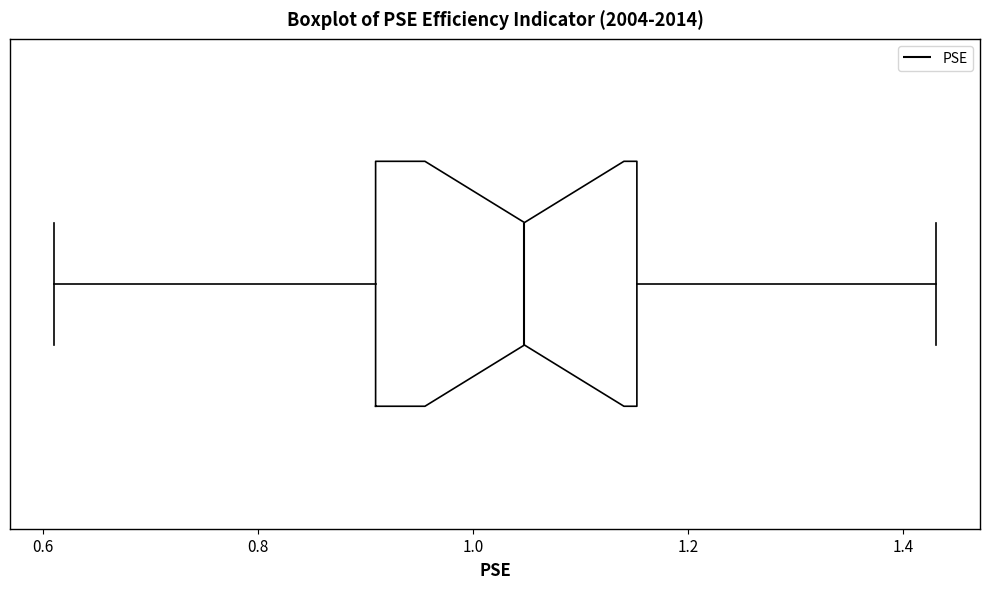

Where does the right whisker of the box end on the x-axis? The values are not printed on the chart, so give them approximately, as read against the axis.

1.44